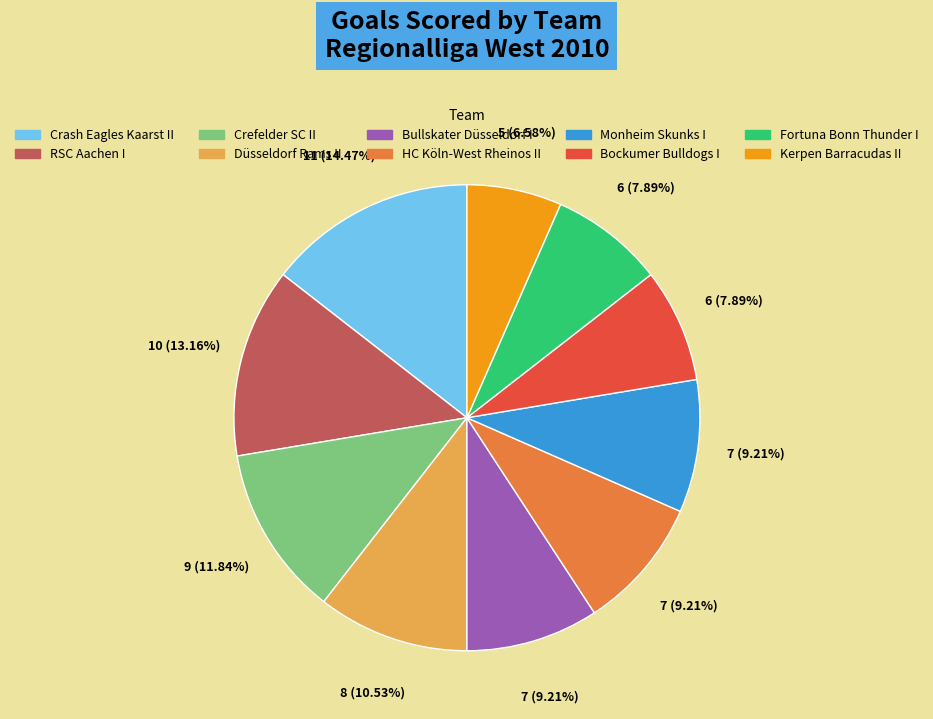

What is the largest slice in the pie chart?

Crash Eagles Kaarst II